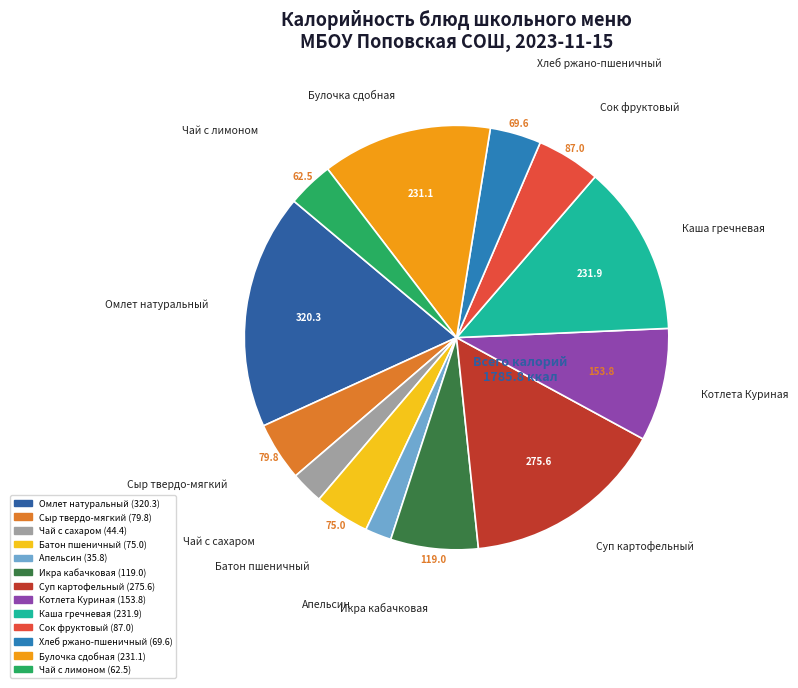

Which category has the biggest portion of the pie?

Омлет натуральный